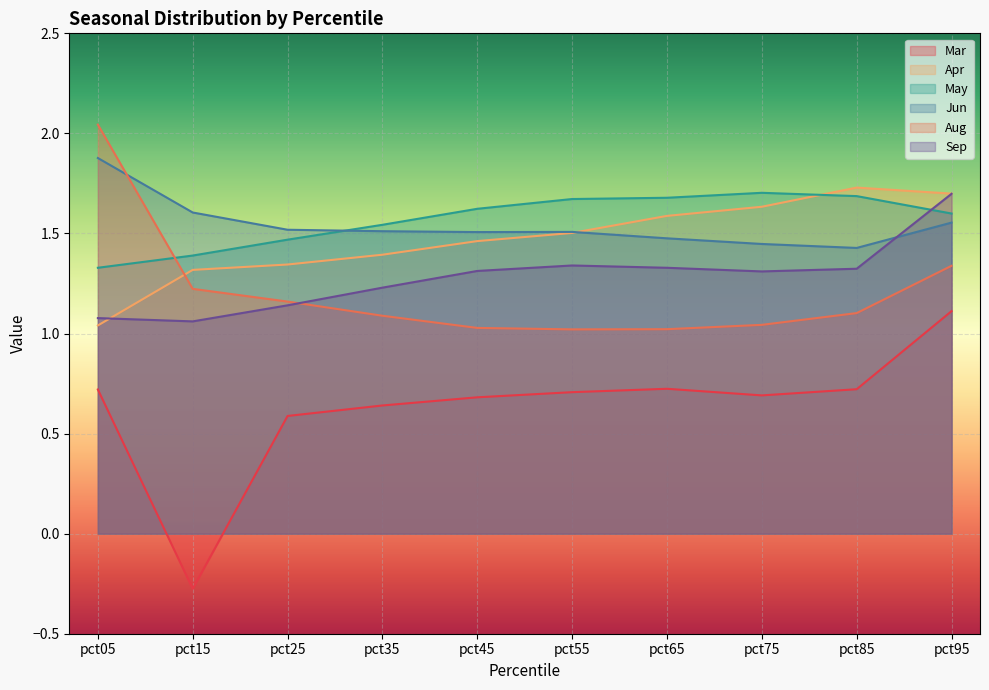

True or false: Apr has a value of 1.9 at pct35.

False